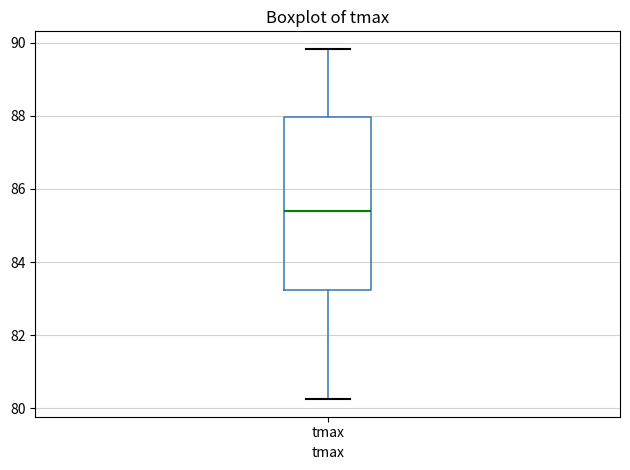

Where is the lower edge of the box for tmax on the y-axis? The values are not printed on the chart, so give them approximately, as read against the axis.

83.2